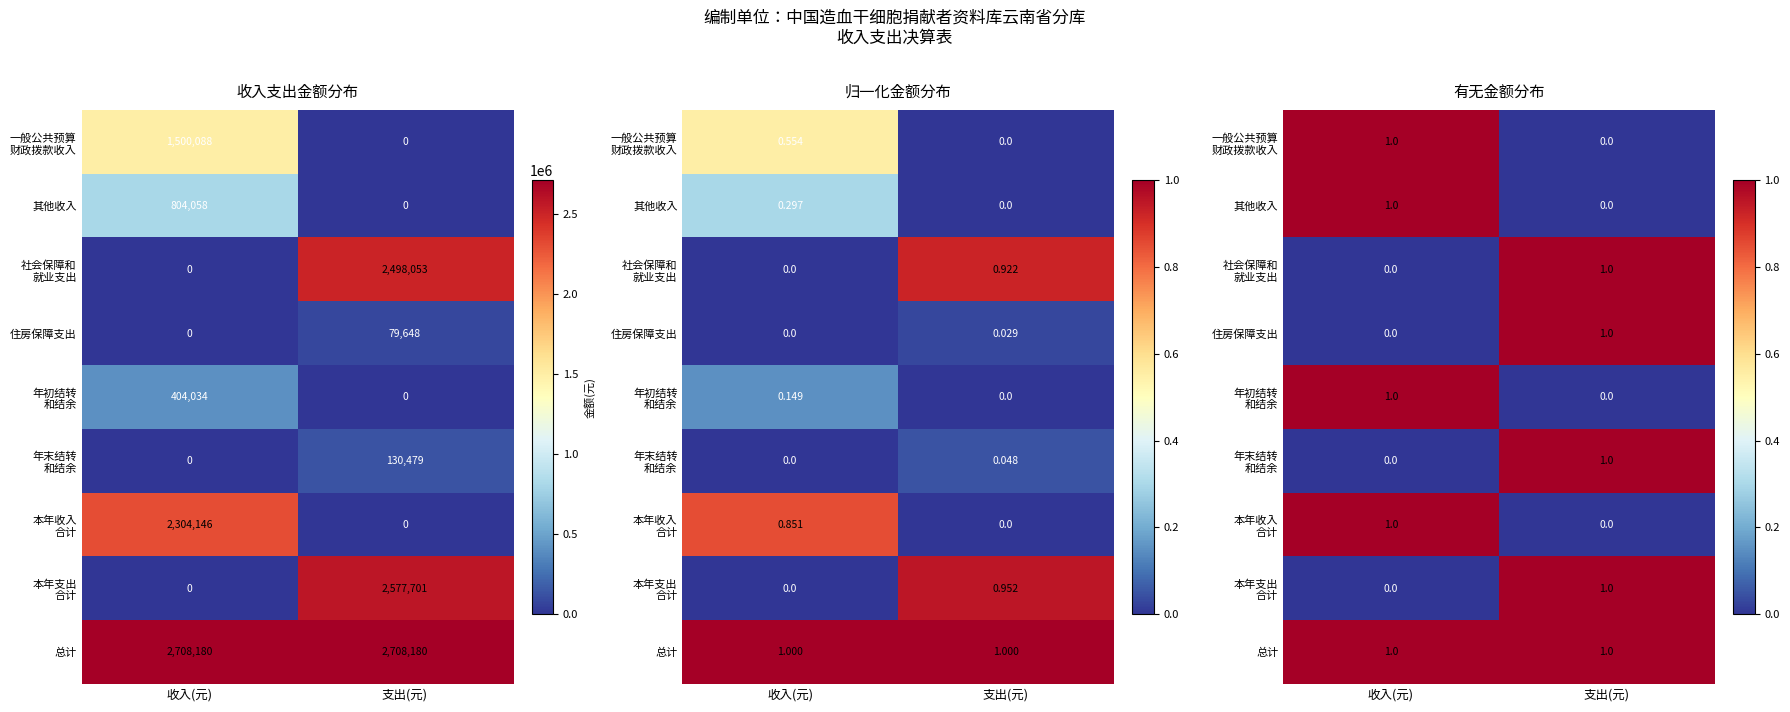

The value of 年初结转 和结余 at 收入(元) is 1. True or false?

False